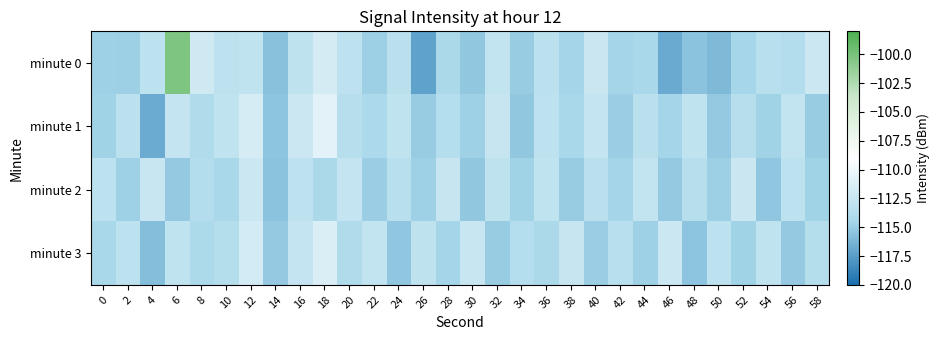

Which category has the highest value across all series?

6